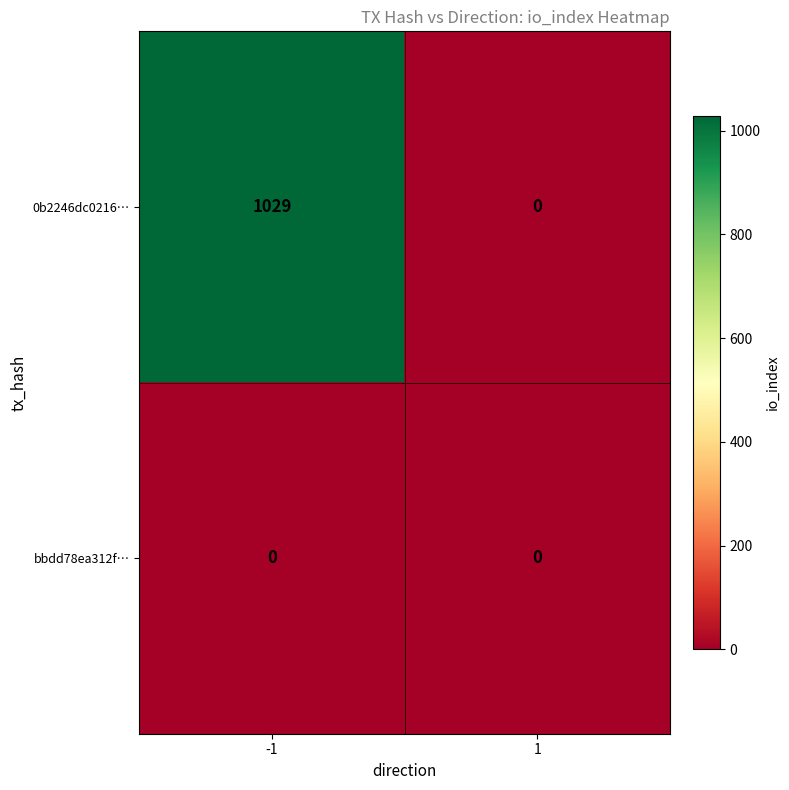

What is the difference between the 0b2246dc0216… values at 1 and -1?

1029